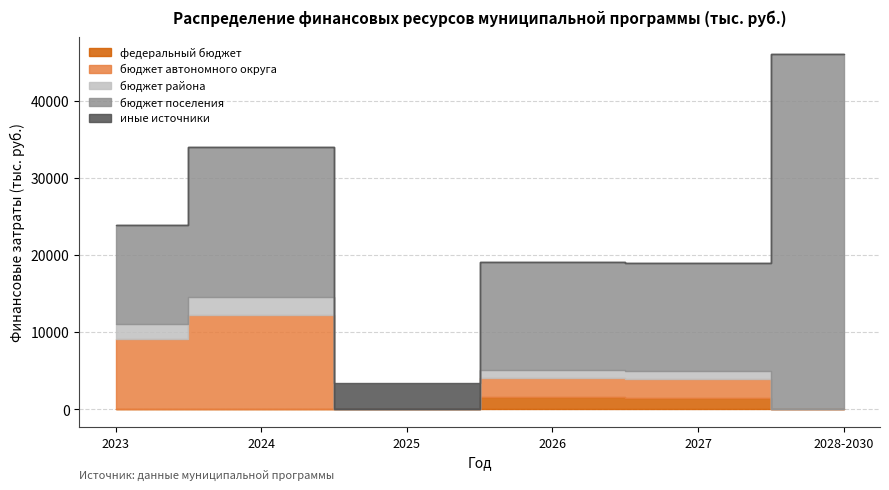

True or false: иные источники has a value of 1823.3 at 2025.

False